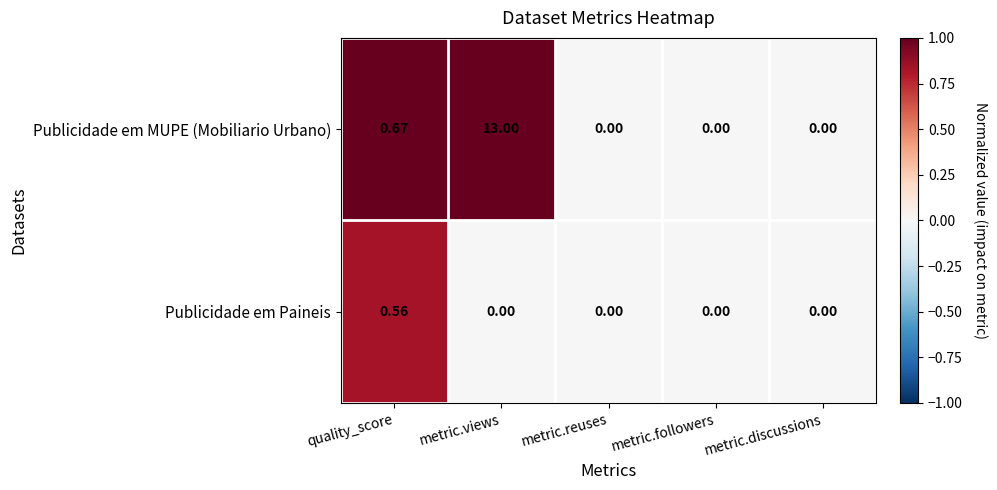

List the series in order of their peak value, lowest first.

Publicidade em Paineis, Publicidade em MUPE (Mobiliario Urbano)